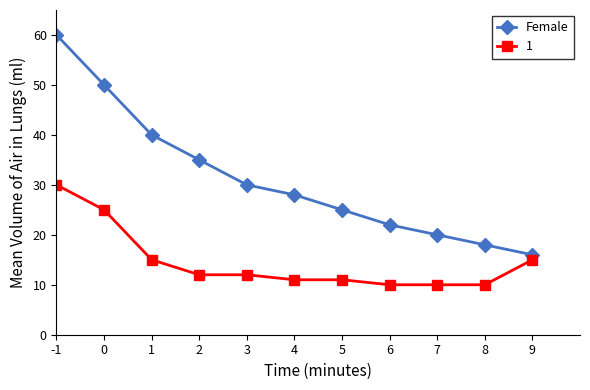

What is the average value of the 1 series?

15